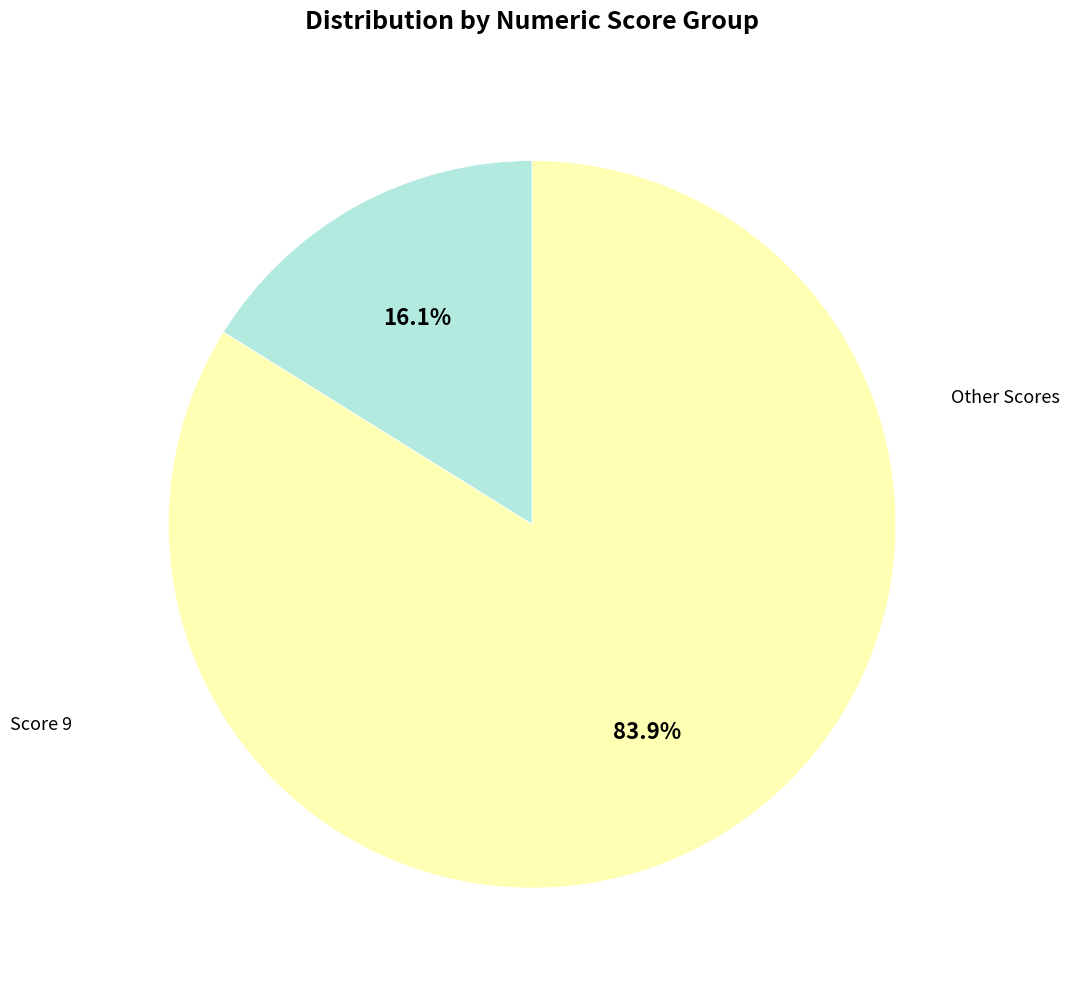

Is there any slice that represents more than half of the pie?

Yes